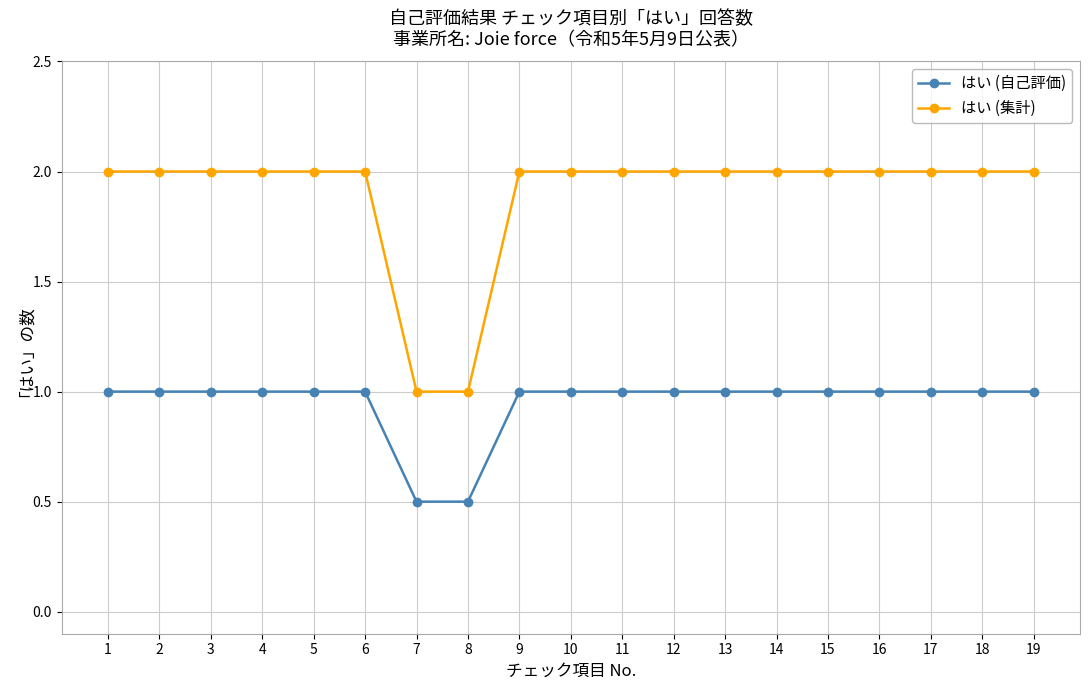

Is it true that はい (集計) equals 1.0 at 8?

True